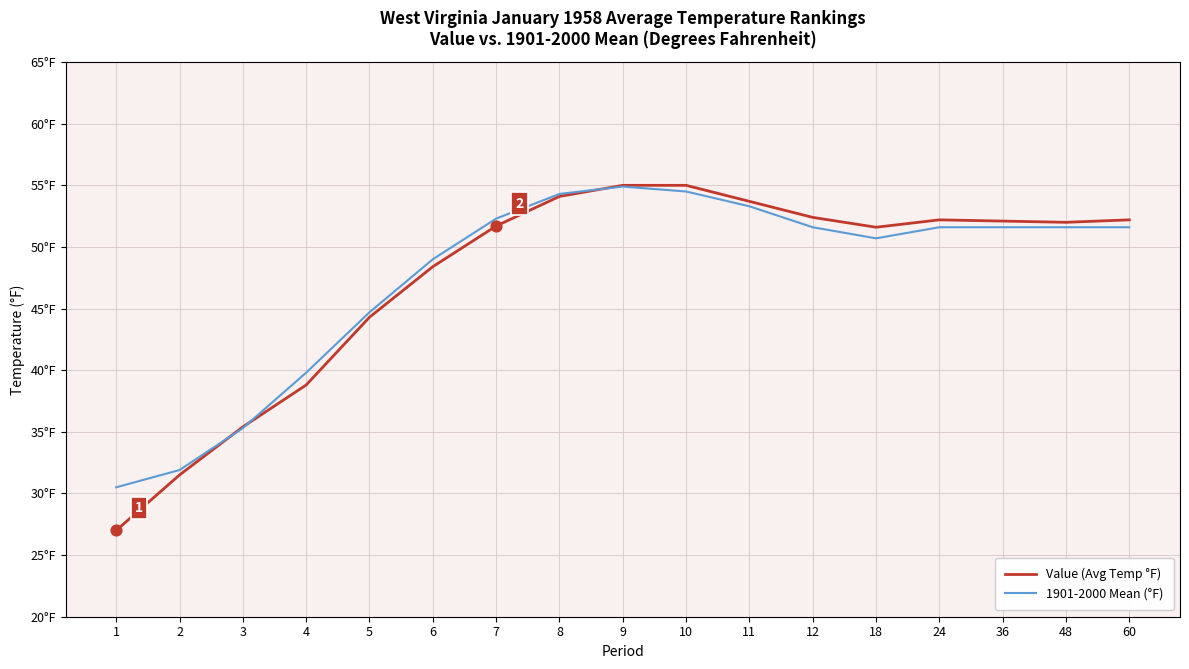

At which category is the sum across all series the highest?

9